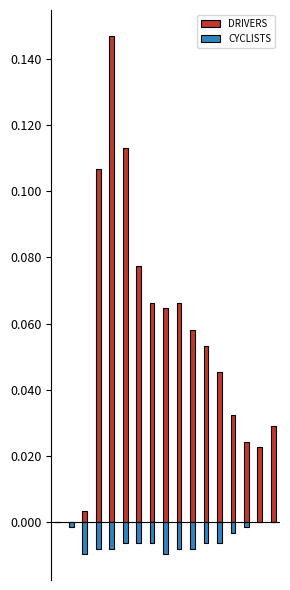

Reading right to left, extract all data points from this chart.

DRIVERS: 16=0.0	15=0.0	14=0.0	13=0.0	12=0.0	11=0.1	10=0.1	9=0.1	8=0.1	7=0.1	6=0.1	5=0.1	4=0.1	3=0.1	2=0.0	1=0.0	0=0.0
CYCLISTS: 16=0.0	15=0.0	14=-0.0	13=-0.0	12=-0.0	11=-0.0	10=-0.0	9=-0.0	8=-0.0	7=-0.0	6=-0.0	5=-0.0	4=-0.0	3=-0.0	2=-0.0	1=-0.0	0=0.0